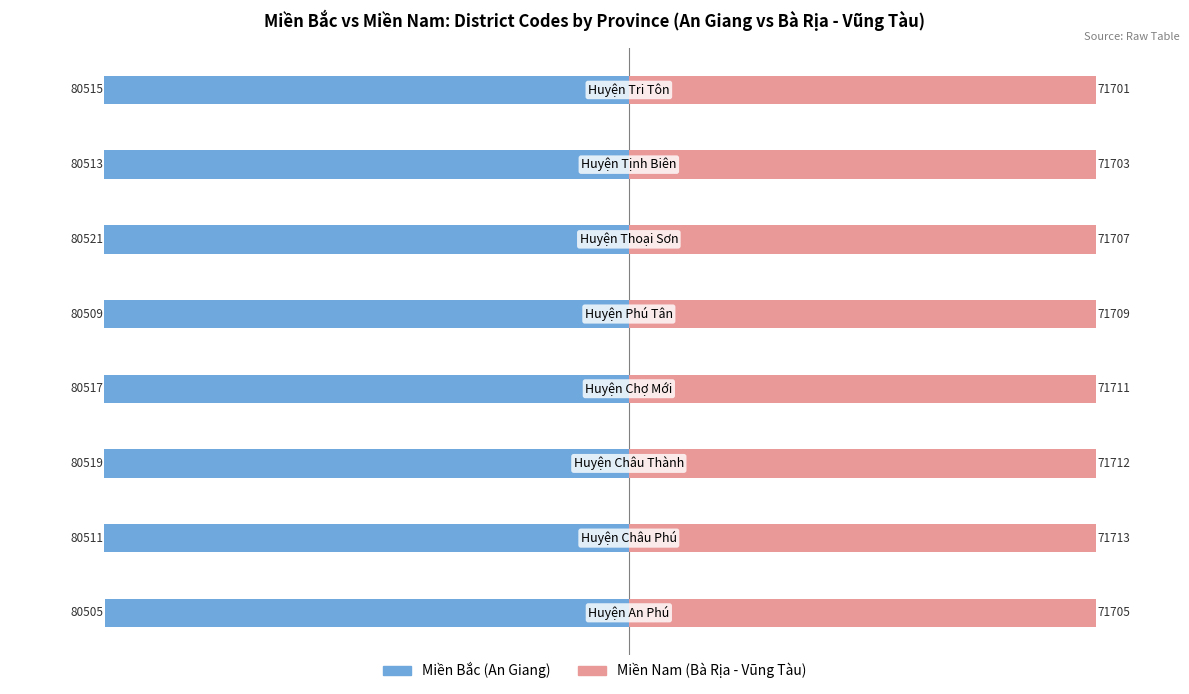

What is the difference between the maximum and minimum values in the Miền Nam series?

12